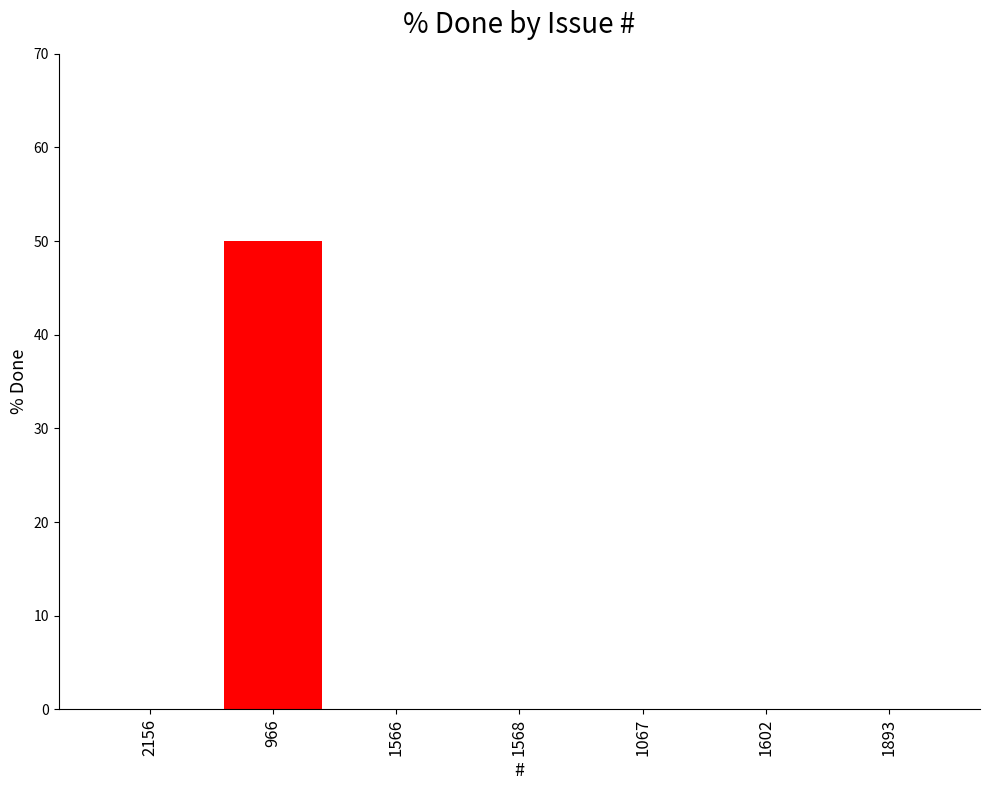

Count the number of categories in the chart.

7